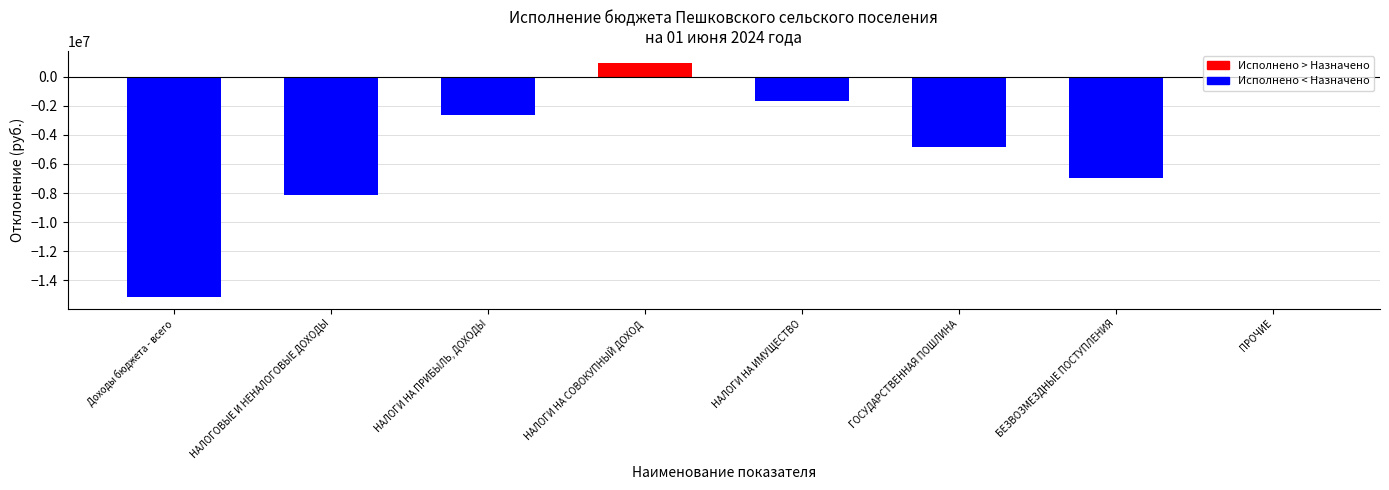

True or false: the data shows -2634827.6 at НАЛОГИ НА ПРИБЫЛЬ, ДОХОДЫ.

True